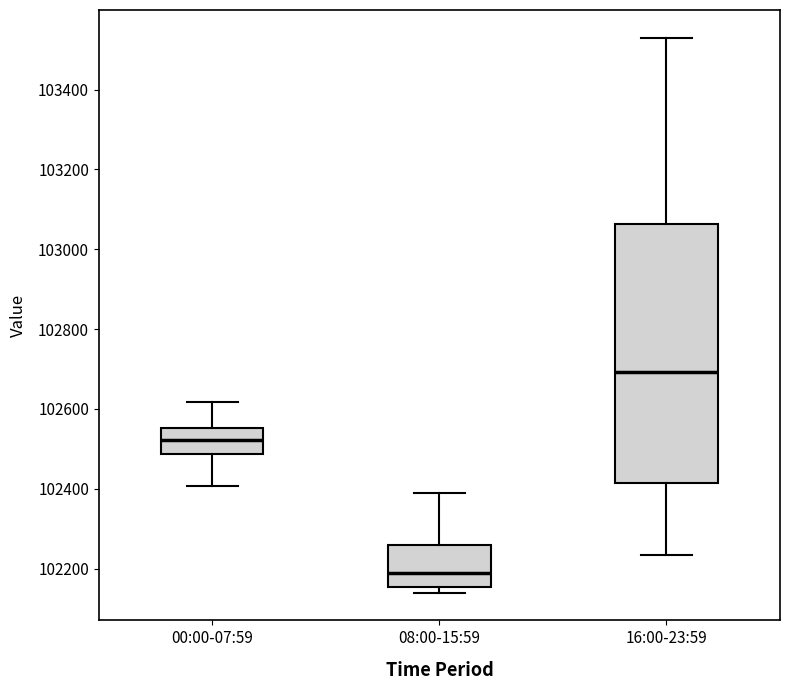

Reading left to right, read every box against the y-axis: the position of its median line, the range the box covers, and the ends of its whiskers. The values are not printed on the chart, so give them approximately, as read against the axis.

00:00-07:59: median 102520, box 102480 to 102560, whiskers 102400 to 102620
08:00-15:59: median 102180, box 102160 to 102260, whiskers 102140 to 102400
16:00-23:59: median 102700, box 102420 to 103060, whiskers 102240 to 103540